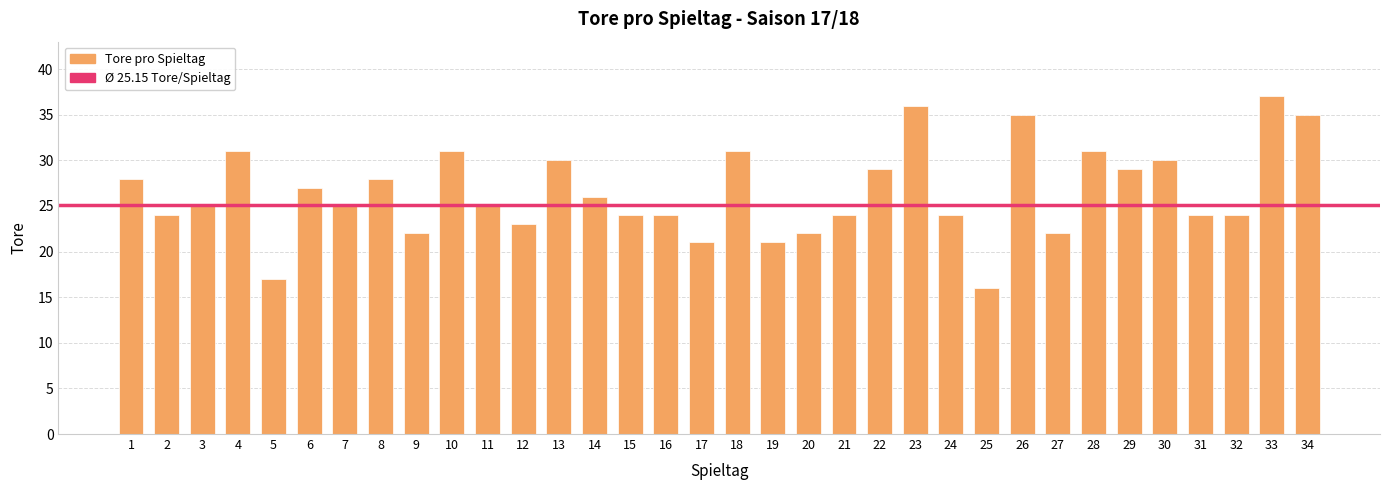

How many bars are there in total?

34